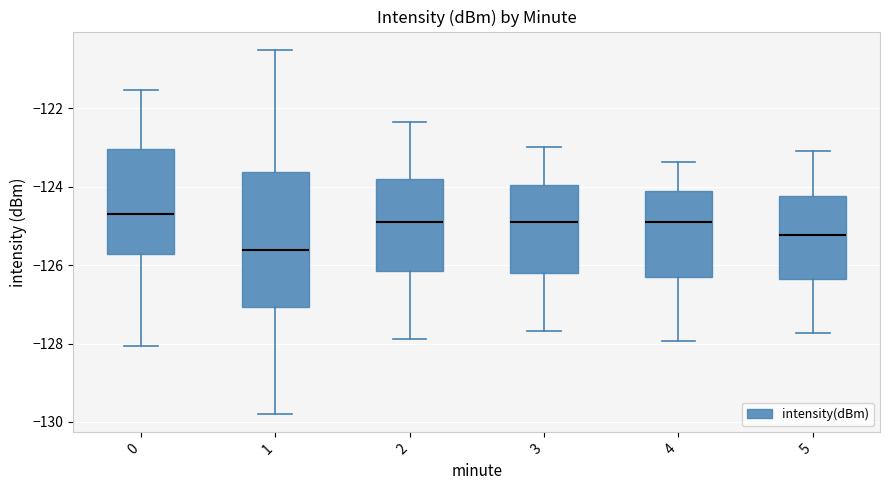

Comparing the boxes themselves (not the whiskers), which one is the tallest?

1